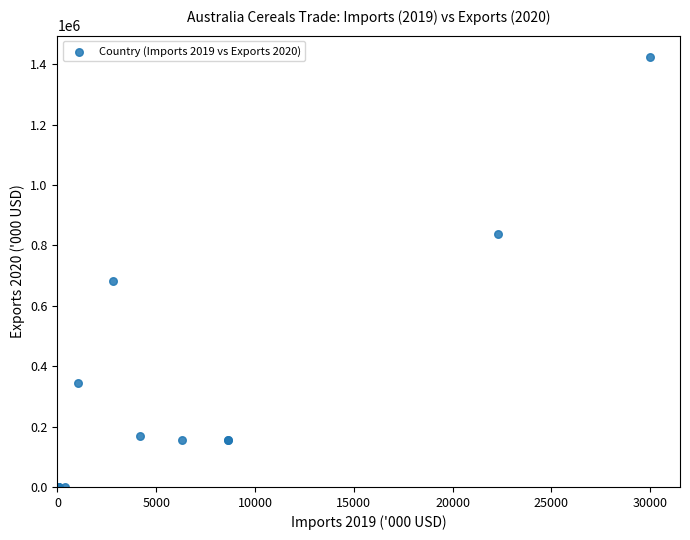

What Y value in the scatter plot is closest to 711577?

681869.6